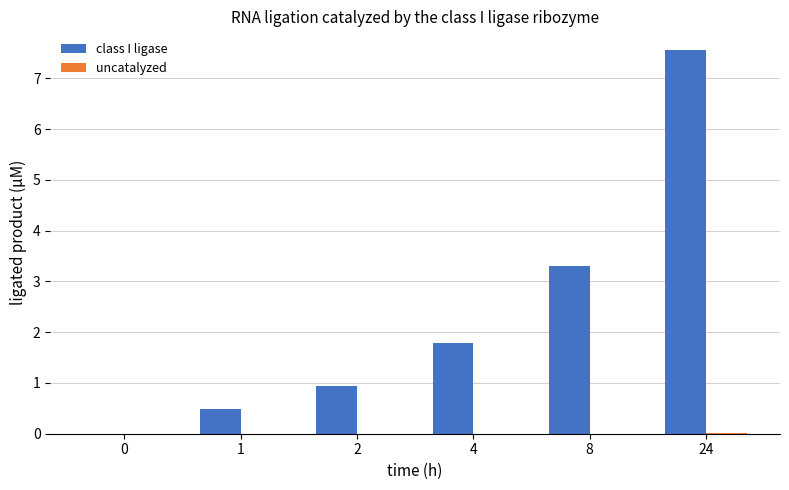

Which series changed the most between 1 and 8?

class I ligase